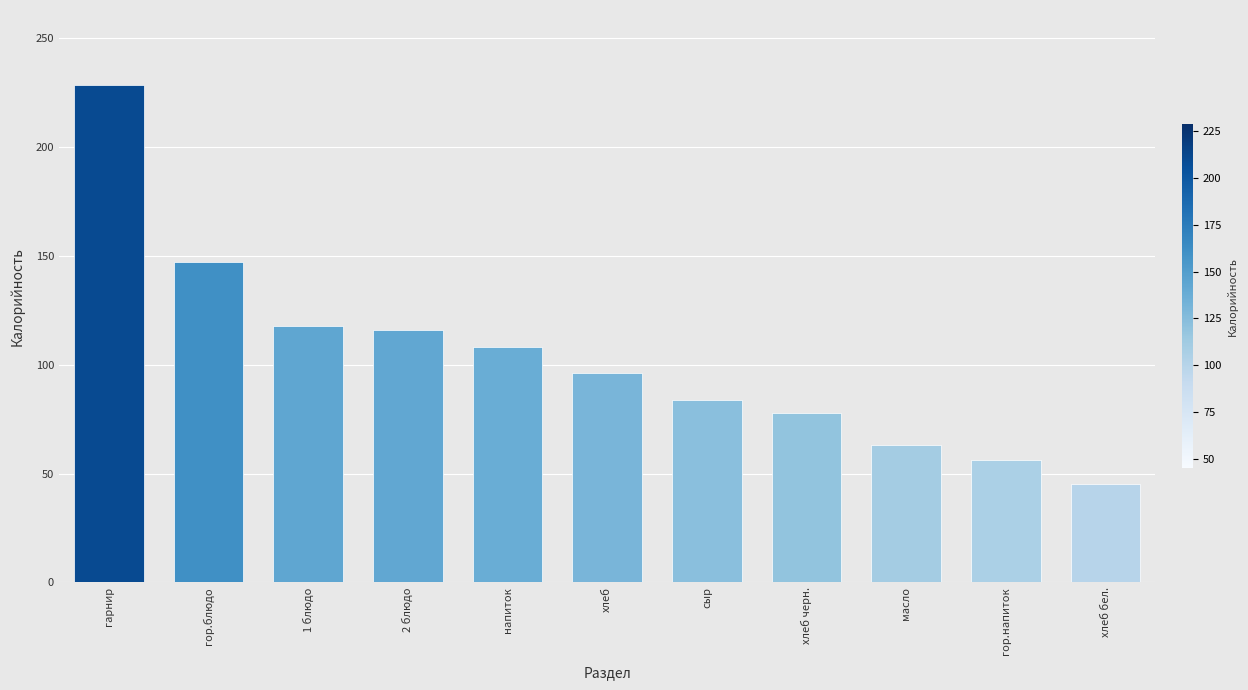

What is the label of the 5th bar from the right?

сыр